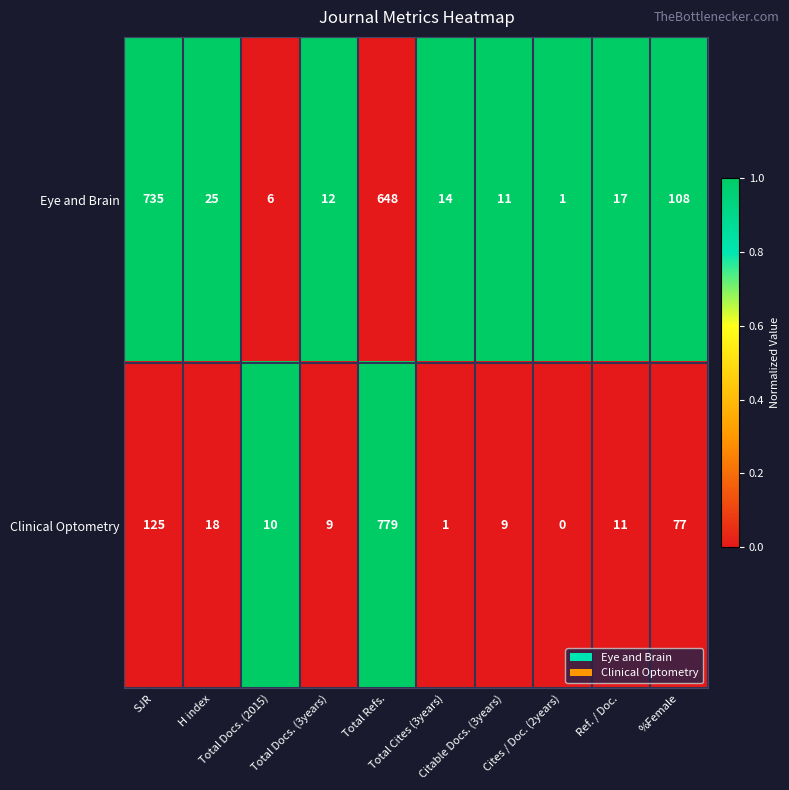

At which category is the sum across all series the highest?

Total Refs.